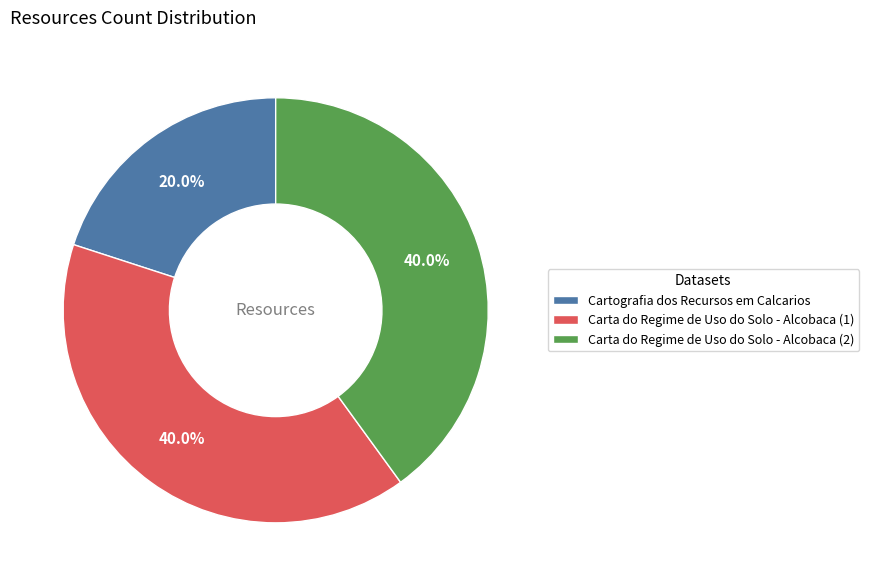

Is Carta do Regime de Uso do Solo - Alcobaca (2) the majority of the pie?

No